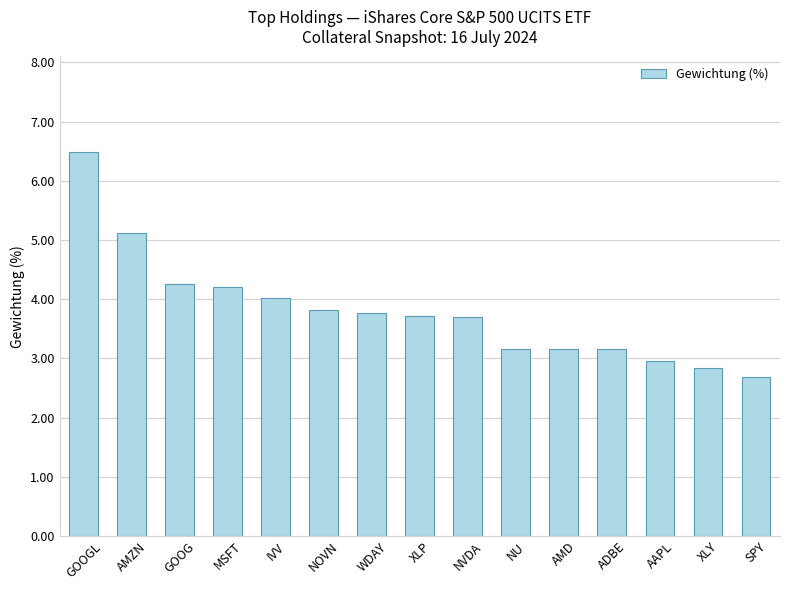

Which category has the highest value across all series?

GOOGL